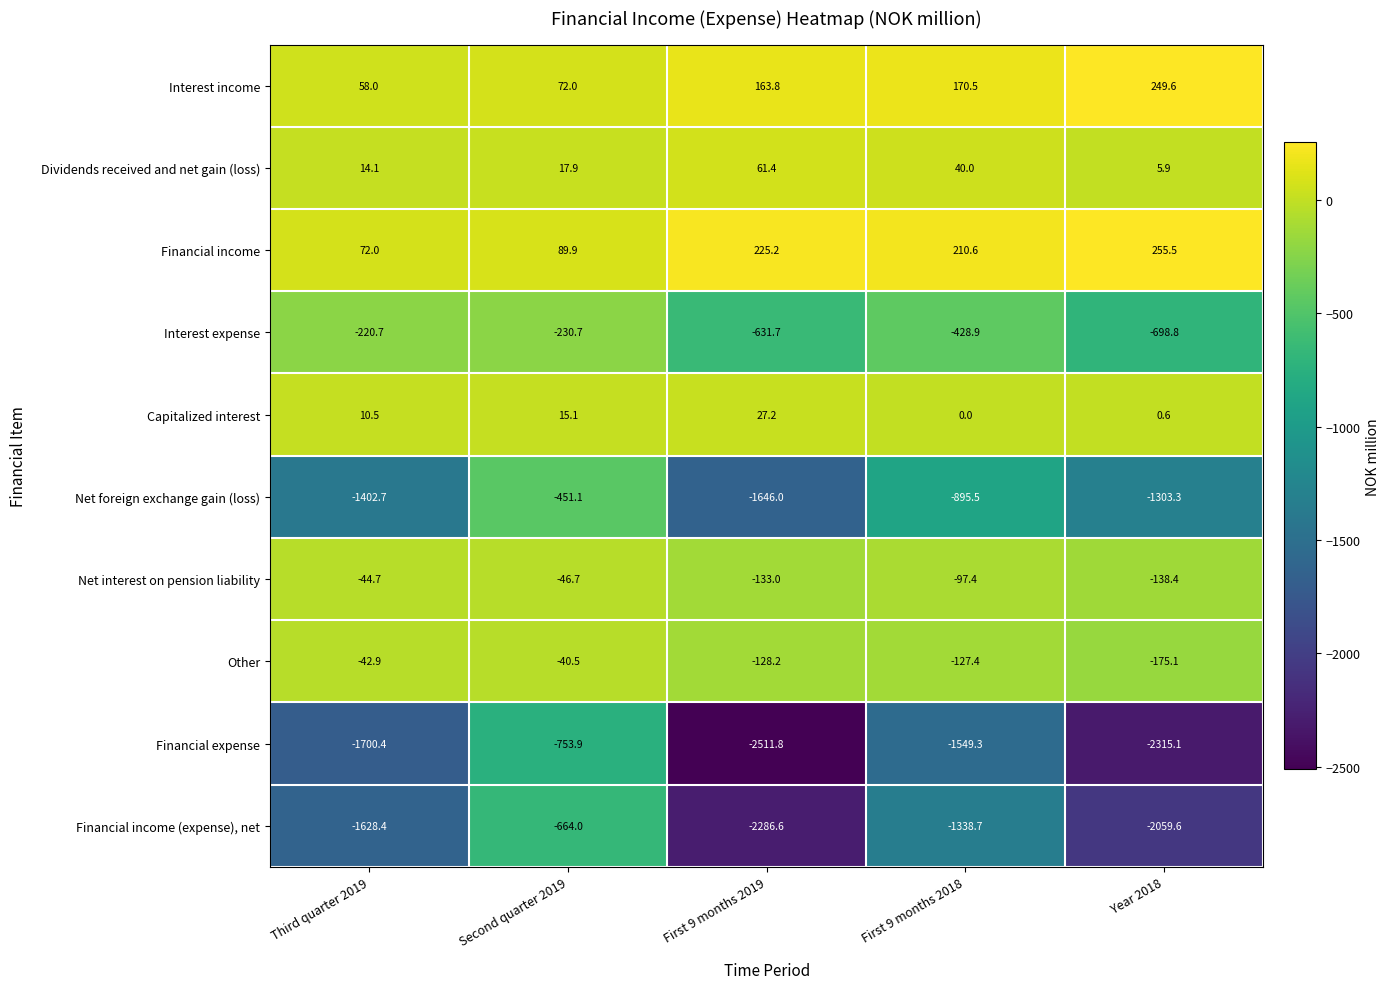

At which category is the sum across all series the highest?

Second quarter 2019